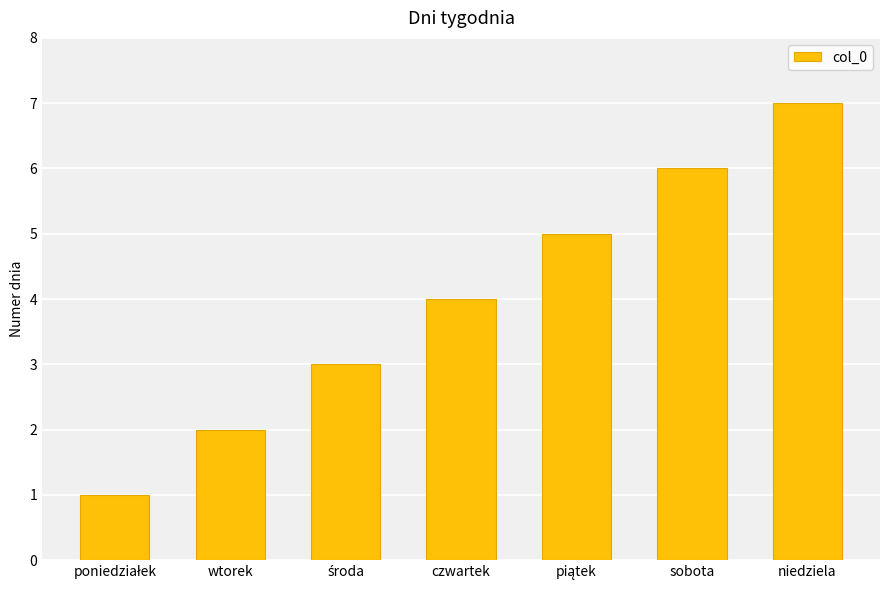

Approximately how many times larger is the value at sobota compared to wtorek?

3.0